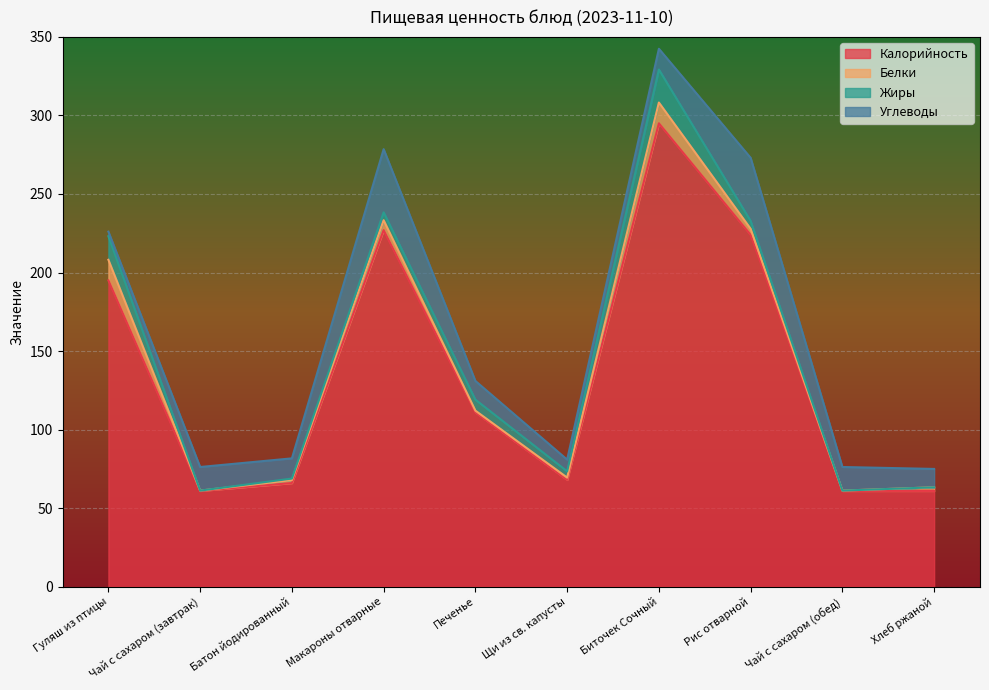

Between Гуляш из птицы and Чай с сахаром (завтрак), which series saw the biggest shift?

Калорийность